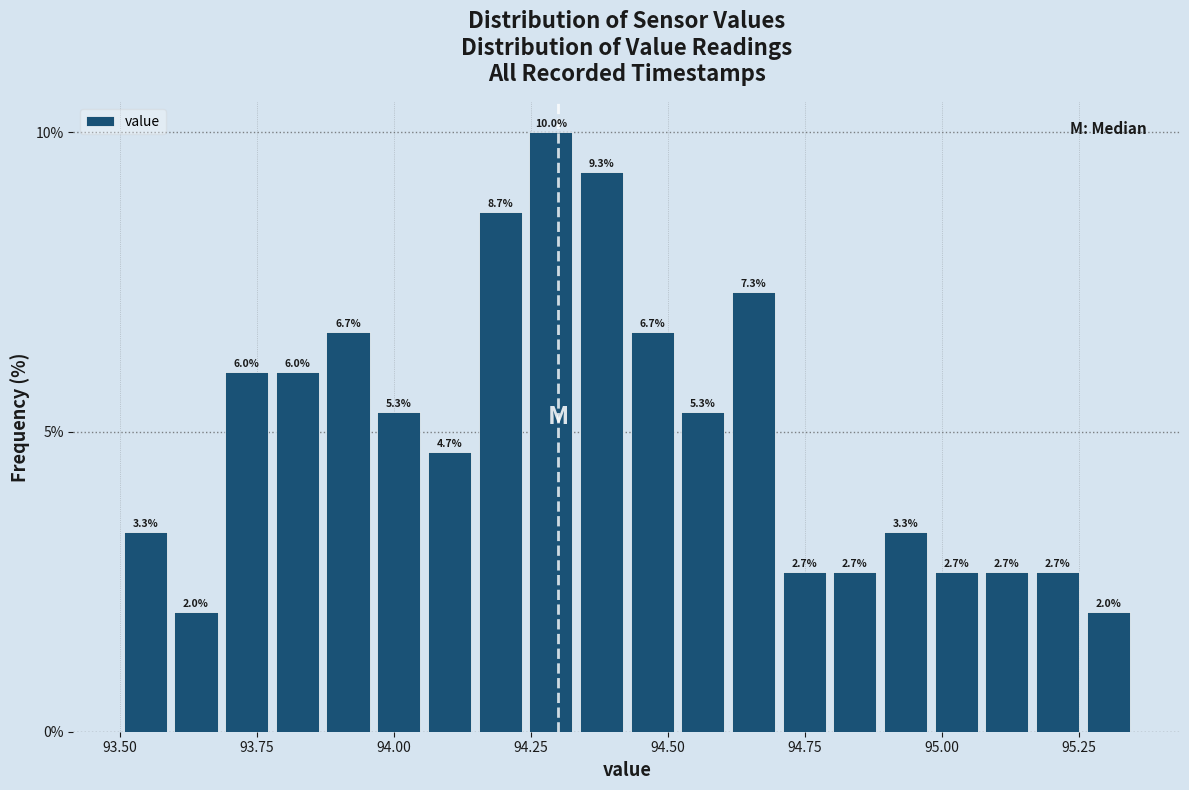

Read against the x-axis, roughly where is the centre of the tallest bar?

94.30